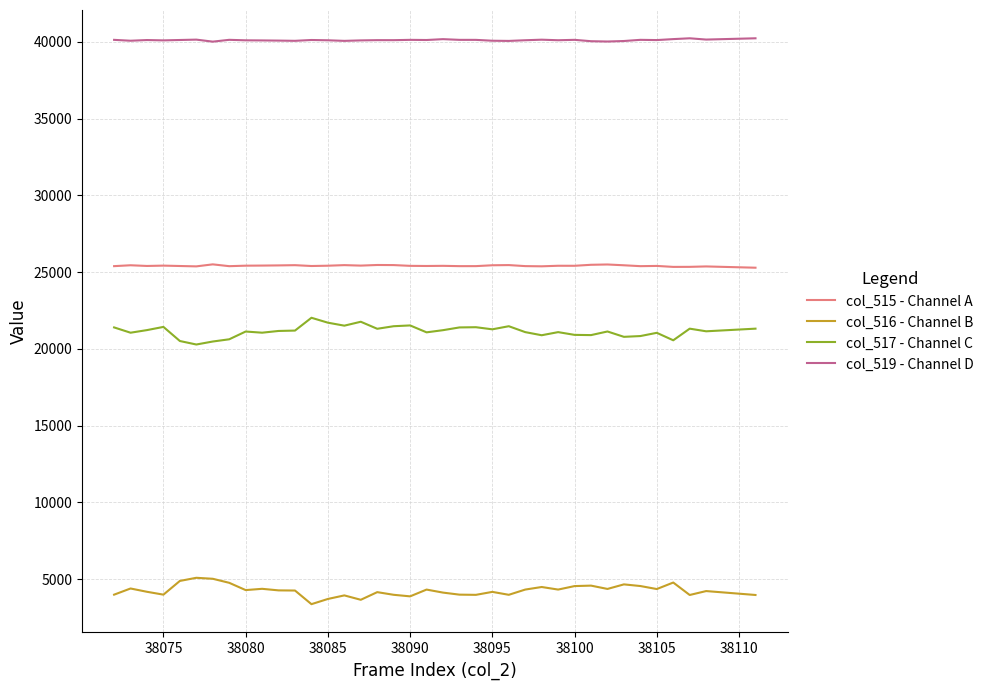

Which series has the largest total across all categories?

col_519 - Channel D